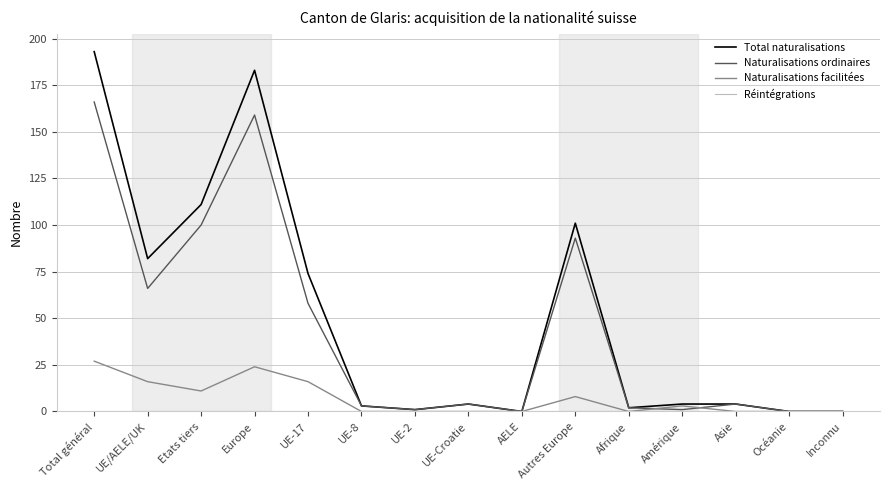

What is the difference between the highest and lowest values at Europe?

183